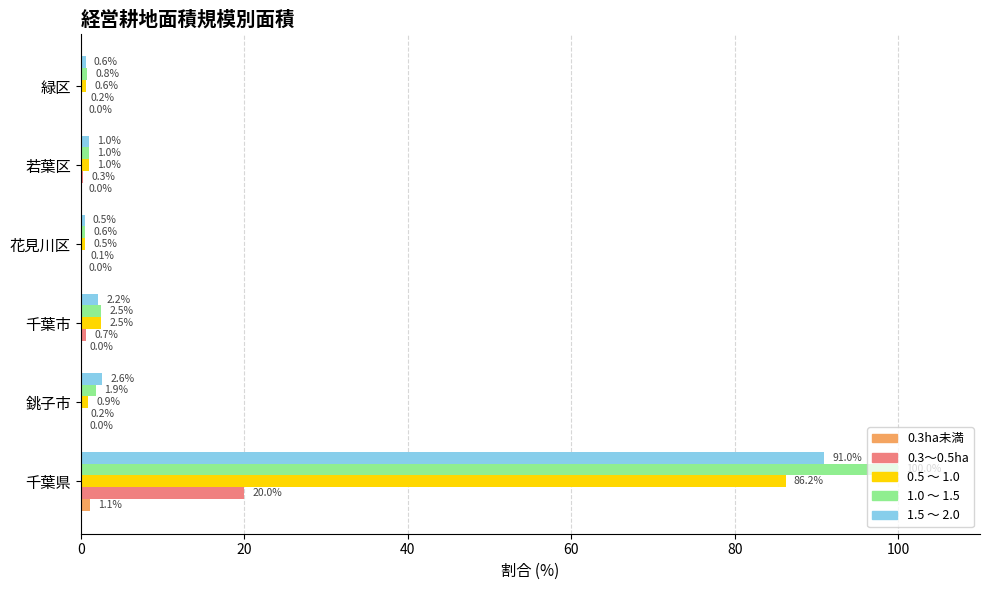

Is it true that 0.3ha未満 equals 0.0 at 若葉区?

True